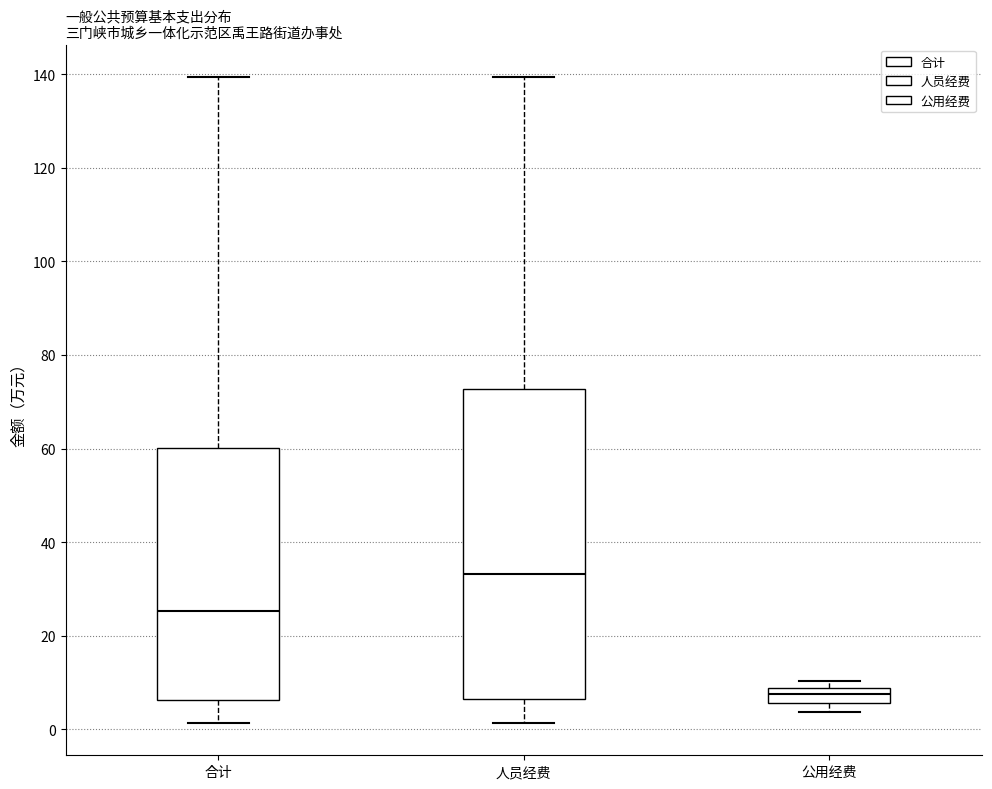

Comparing the boxes themselves (not the whiskers), which one is the tallest?

人员经费